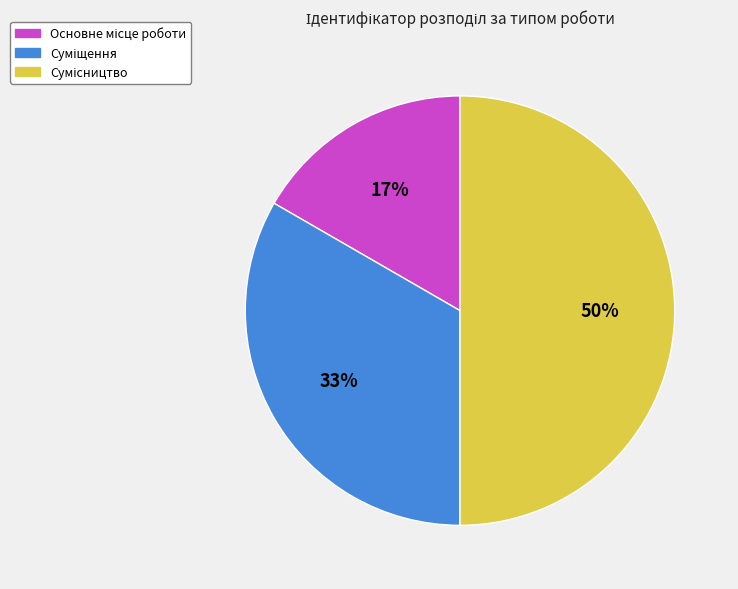

To the nearest percent, what is the difference between the largest and smallest slice percentages?

33%